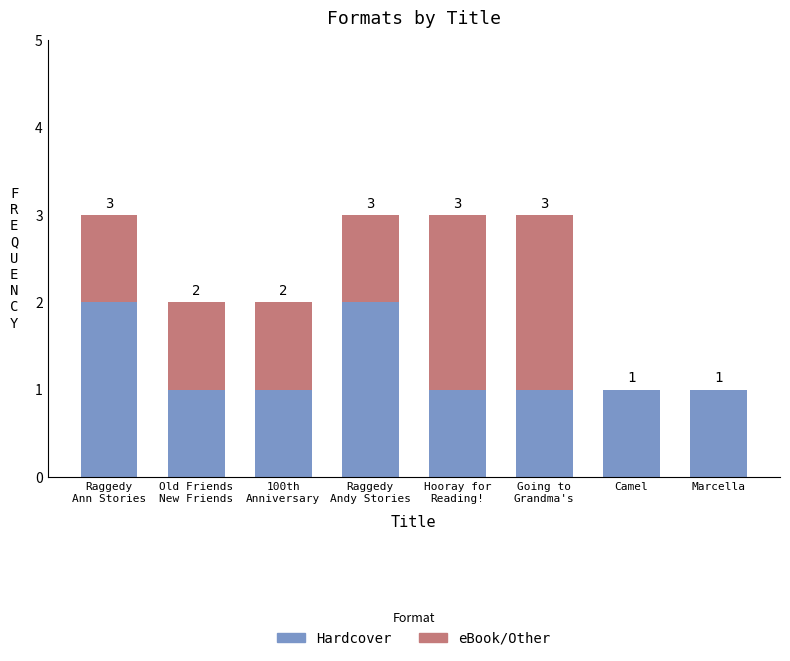

What is the sum of all Hardcover values?

10